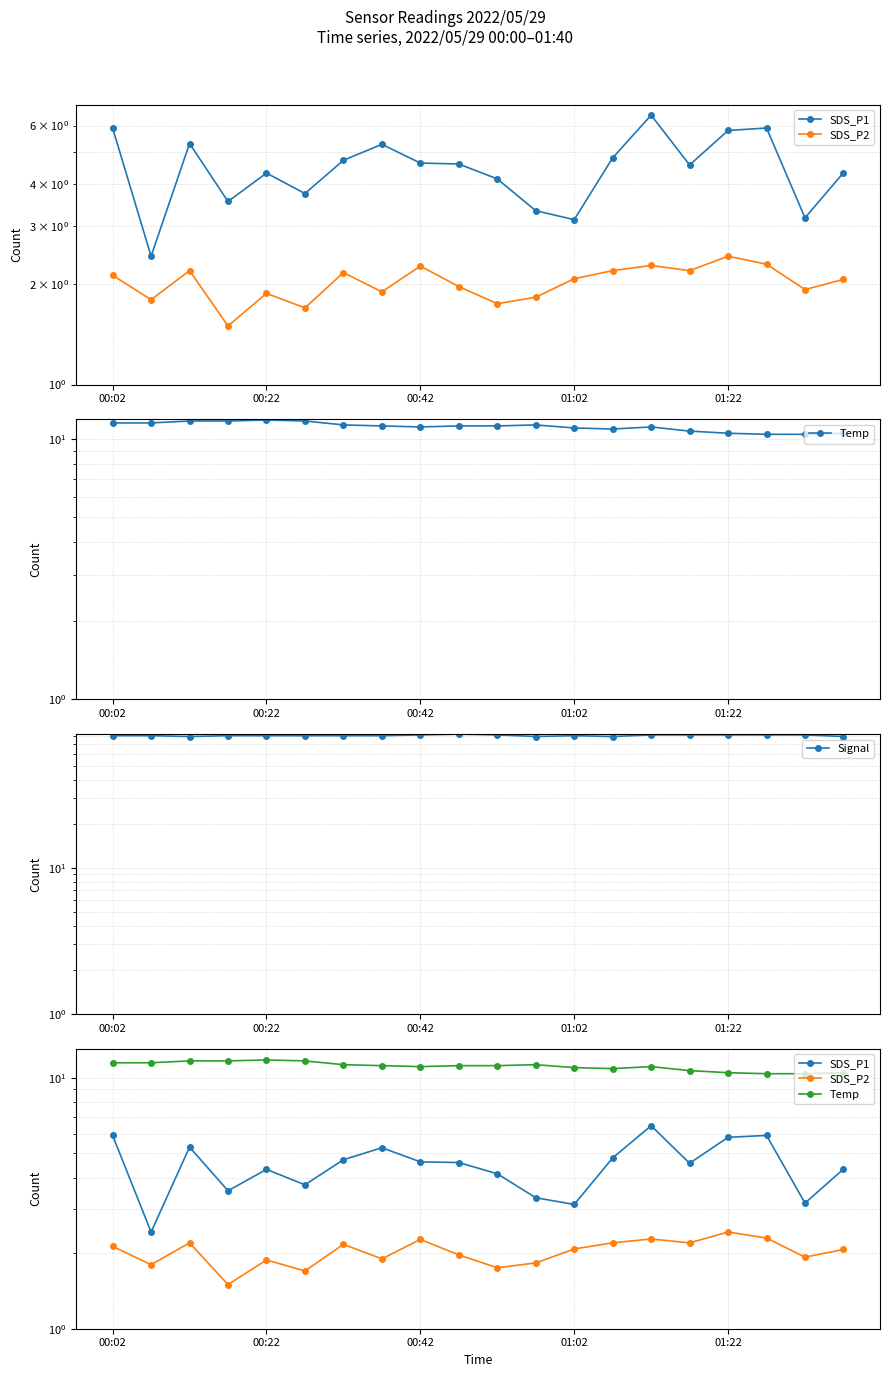

What is the value of the Signal point at the 6th from the left?

80.0